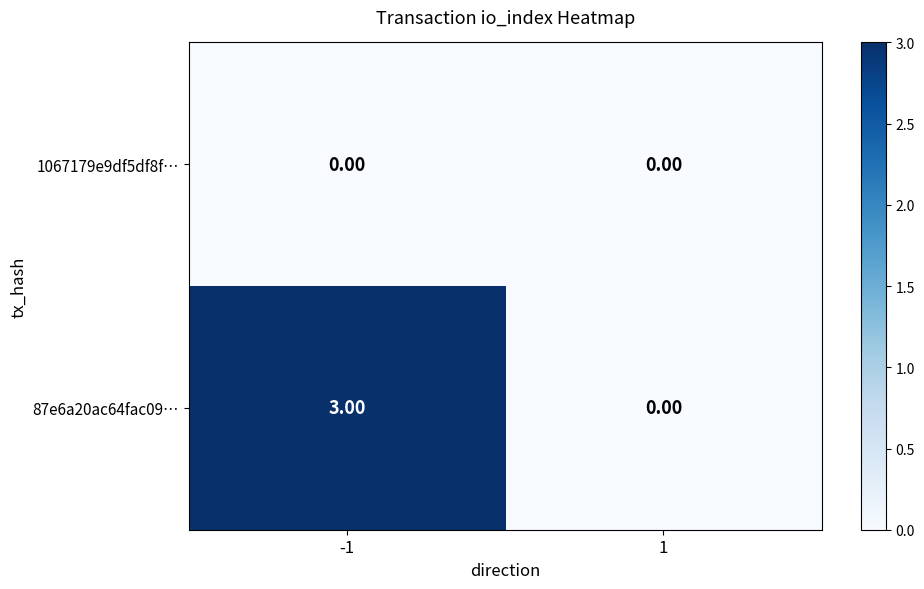

What is the difference between the 87e6a20ac64fac09… values at -1 and 1?

3